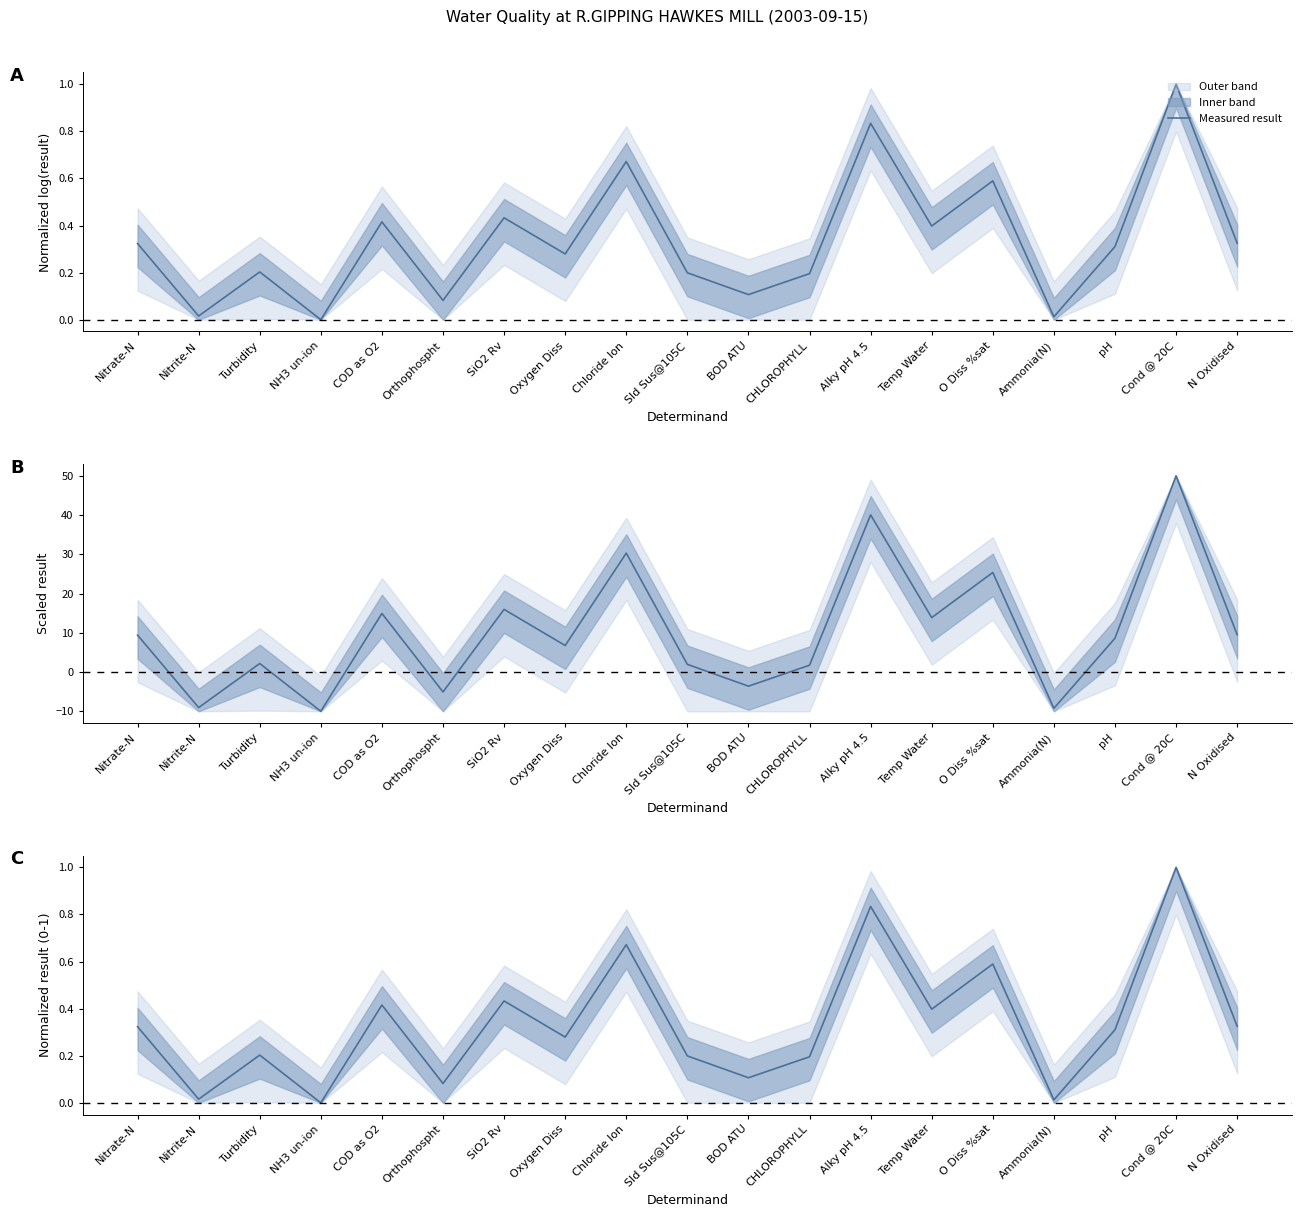

List the labels in order of value, largest first.

Cond @ 20C, Alky pH 4.5, Chloride Ion, O Diss %sat, SiO2 Rv, COD as O2, Temp Water, N Oxidised, Nitrate-N, pH, Oxygen Diss, Turbidity, Sld Sus@105C, CHLOROPHYLL, BOD ATU, Orthophospht, Nitrite-N, Ammonia(N), NH3 un-ion